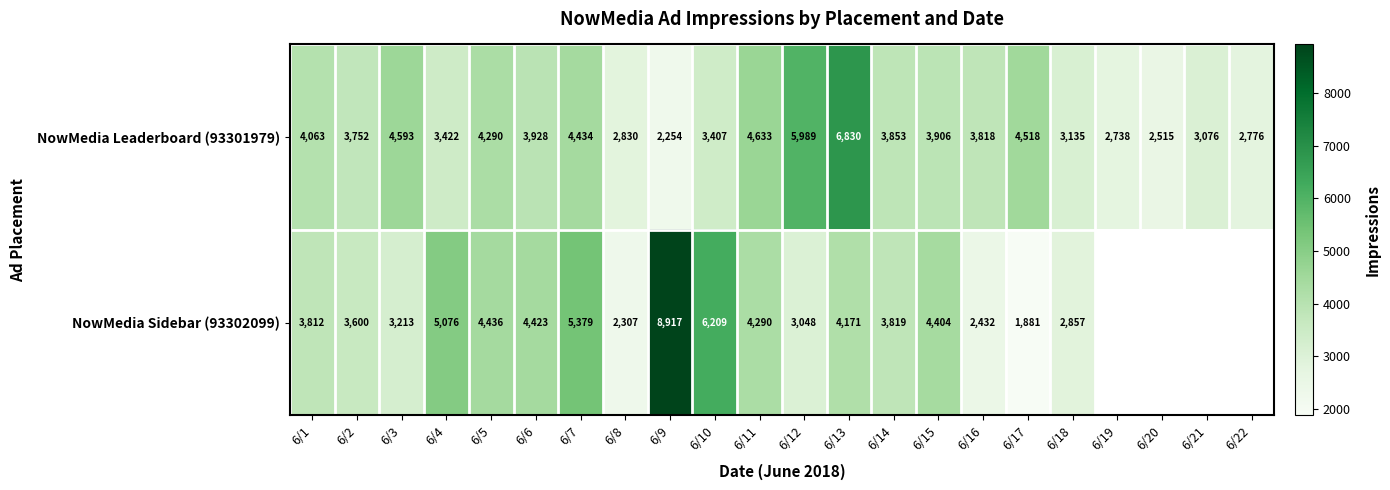

At which label is NowMedia Leaderboard (93301979) closest to 4542?

6/17